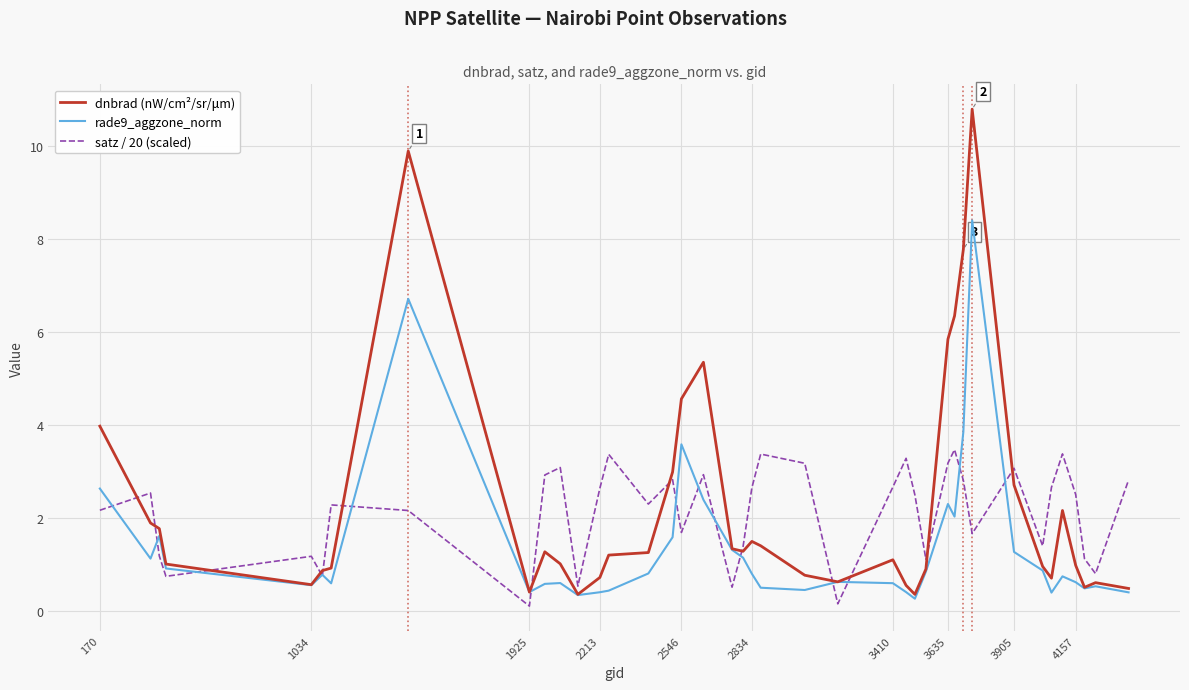

List the series in order of their peak value, lowest first.

satz / 20 (scaled), rade9_aggzone_norm, dnbrad (nW/cm²/sr/μm)